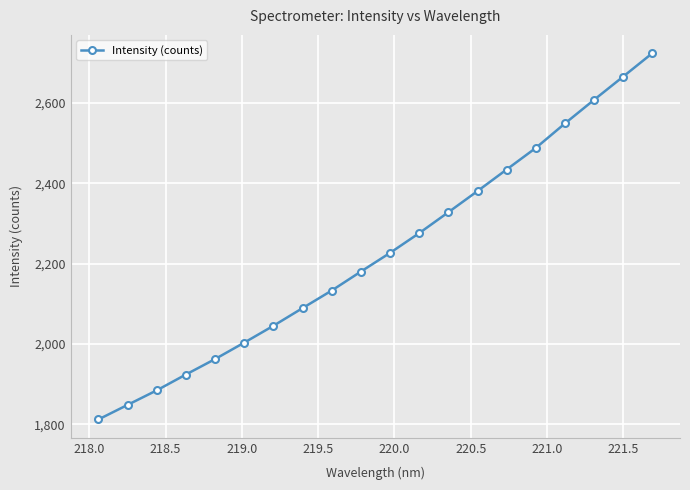

What is the value of the 16th point from the left?

2488.1